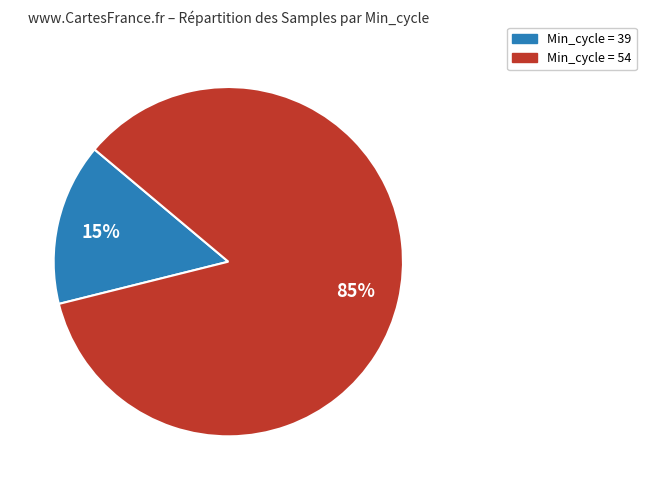

To the nearest percent, what is the average slice percentage?

50%